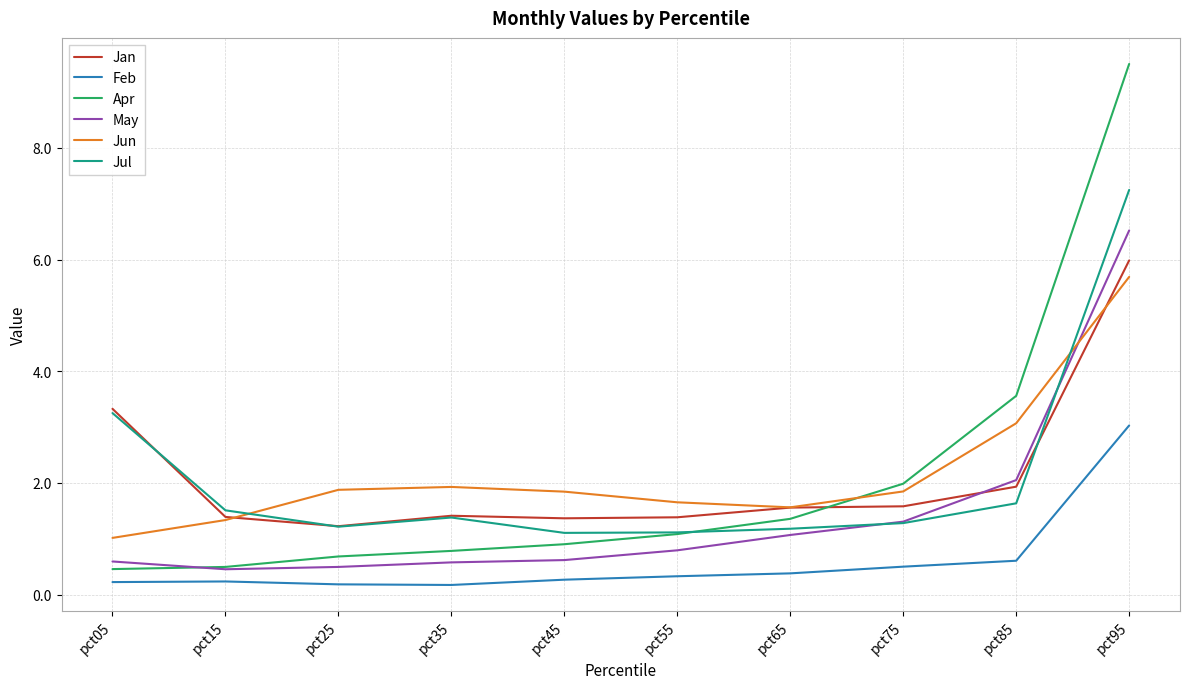

What are all the series names shown in the legend?

Jan, Feb, Apr, May, Jun, Jul